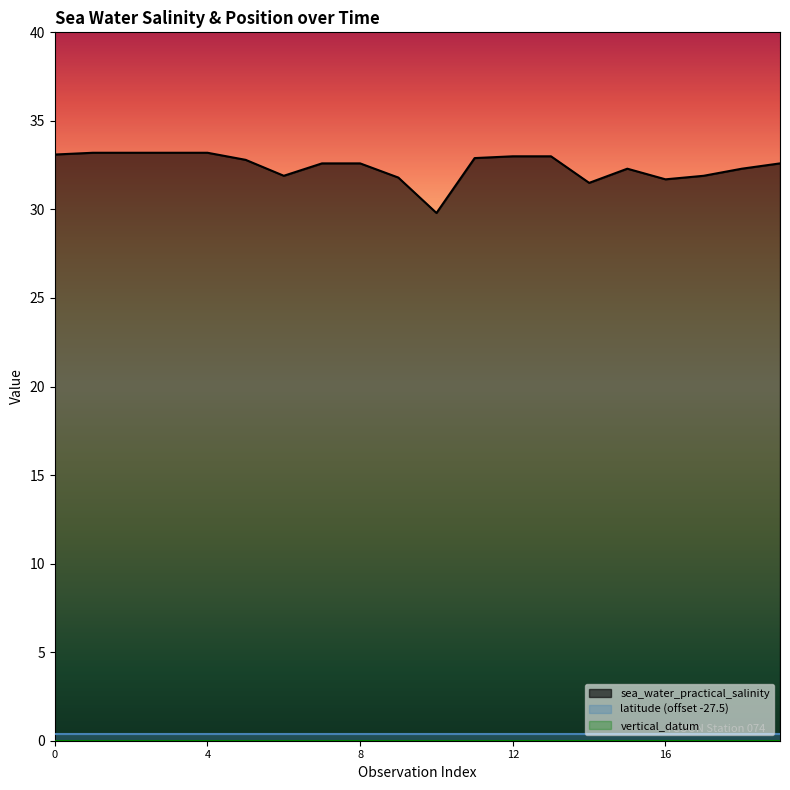

How many interior local peaks does the sea_water_practical_salinity series have?

1